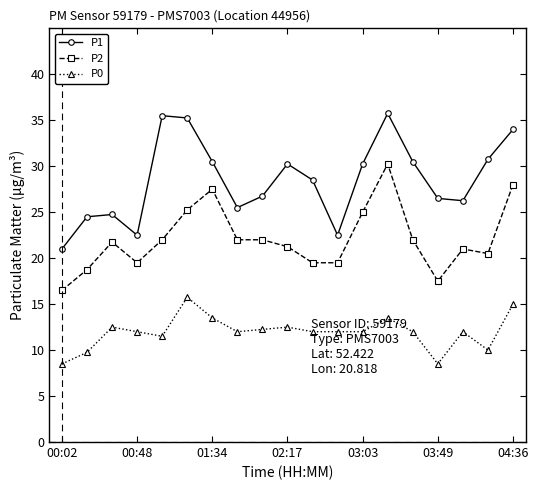

True or false: P2 and P1 cross at least once.

False